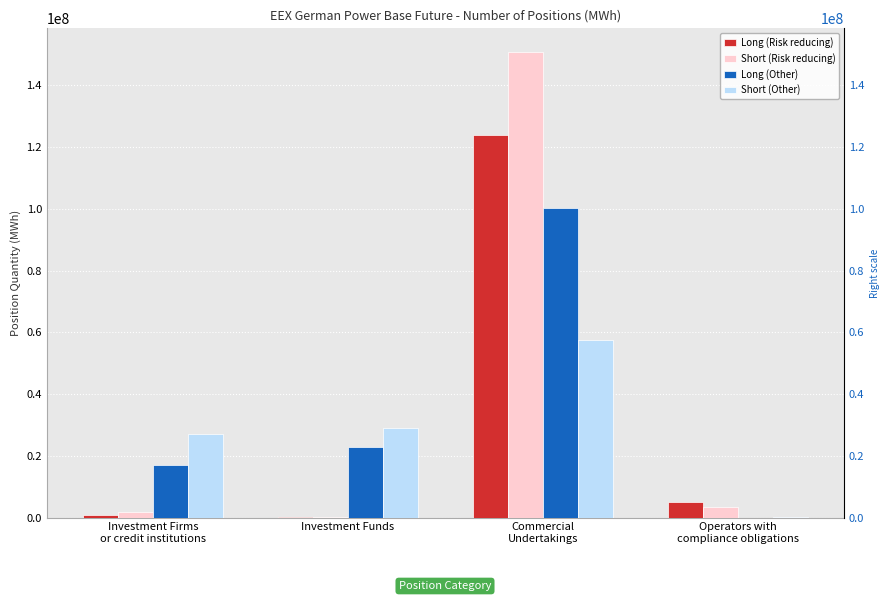

What is the spread (max minus min) of values at Commercial
Undertakings?

93292508.6